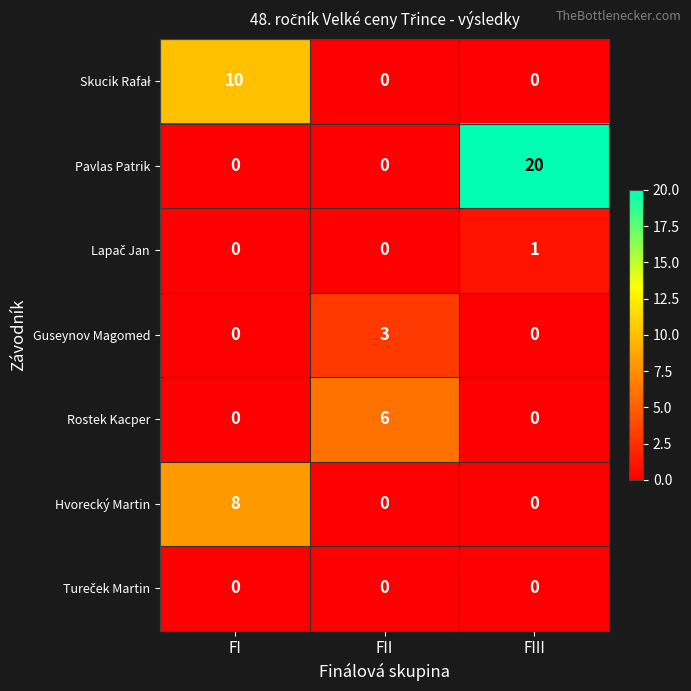

What is the total value across all series at FI?

18